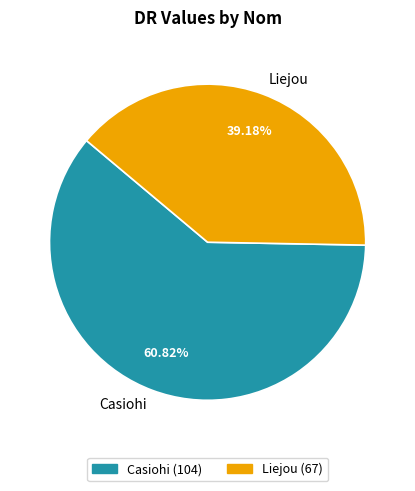

Which slice is the smallest?

Liejou